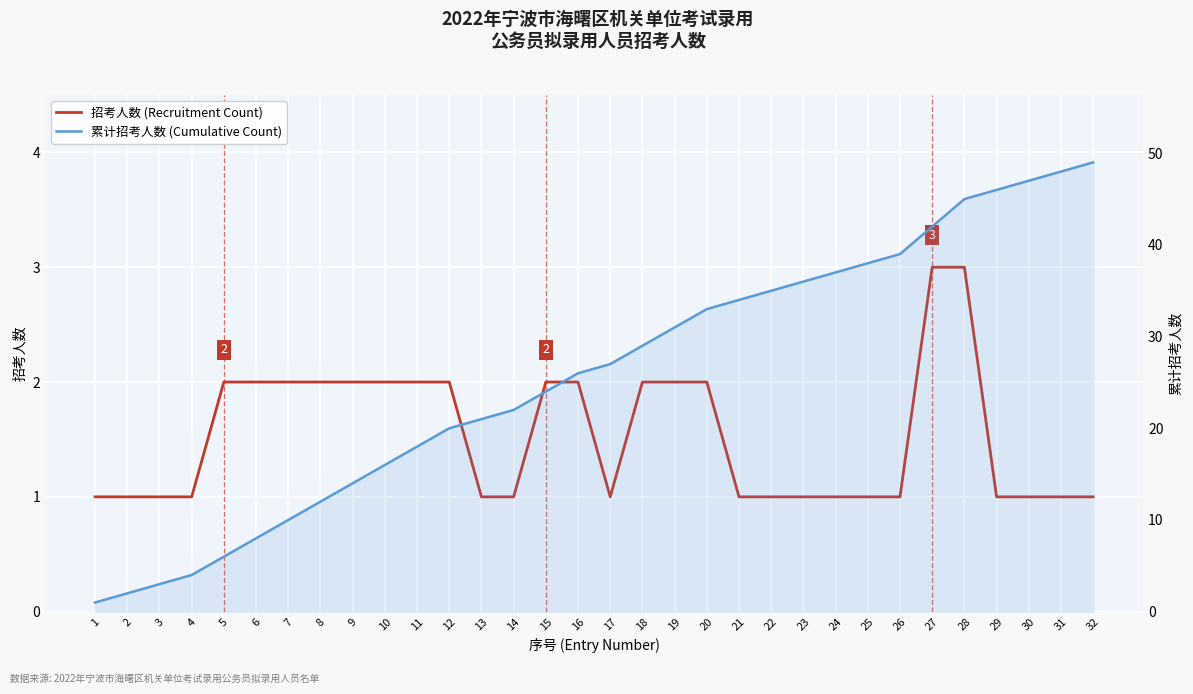

How many 招考人数 (Recruitment Count) values are between 1 and 2?

30